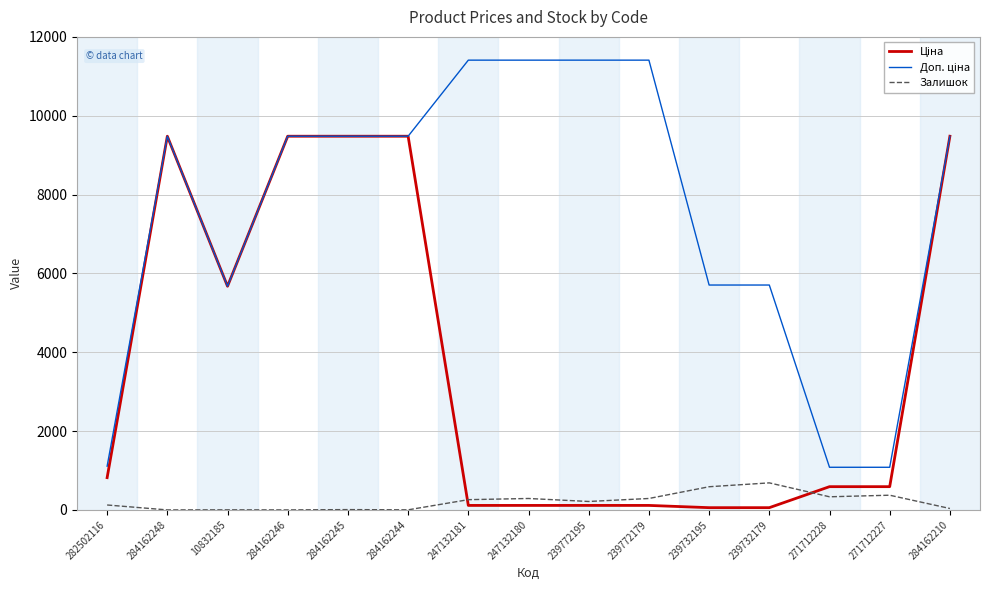

What is the maximum value shown in the chart?

11410.0